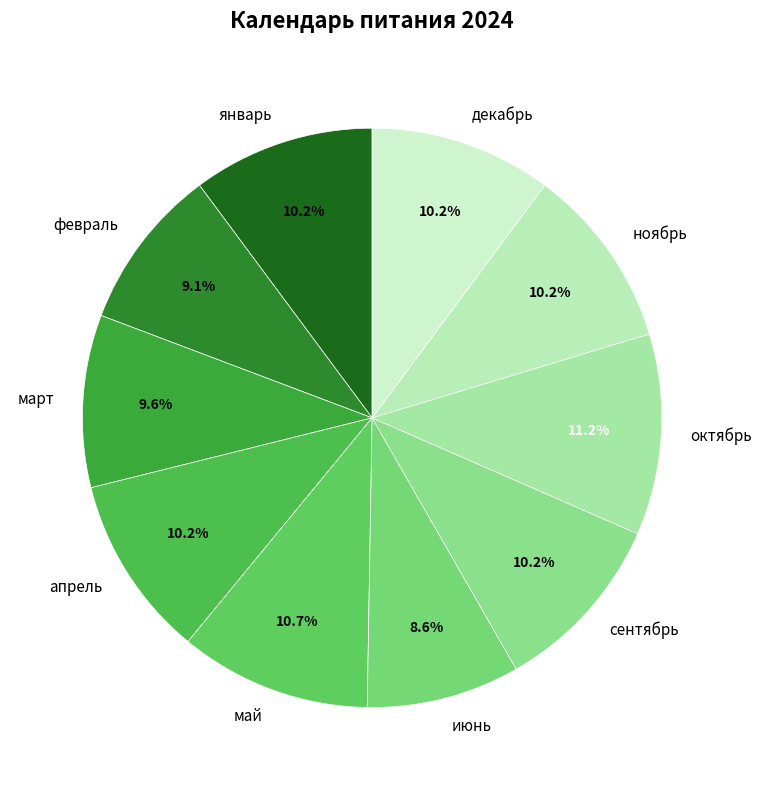

To the nearest percent, what portion does июнь represent?

9%